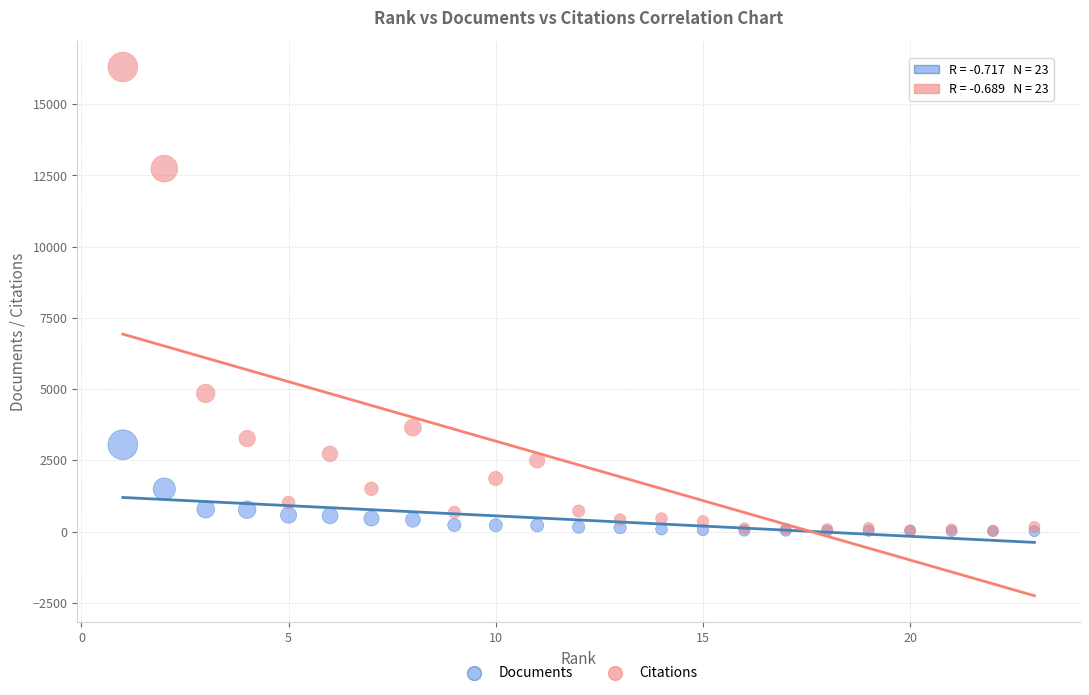

Which series has the largest Y range (max minus min)?

Citations